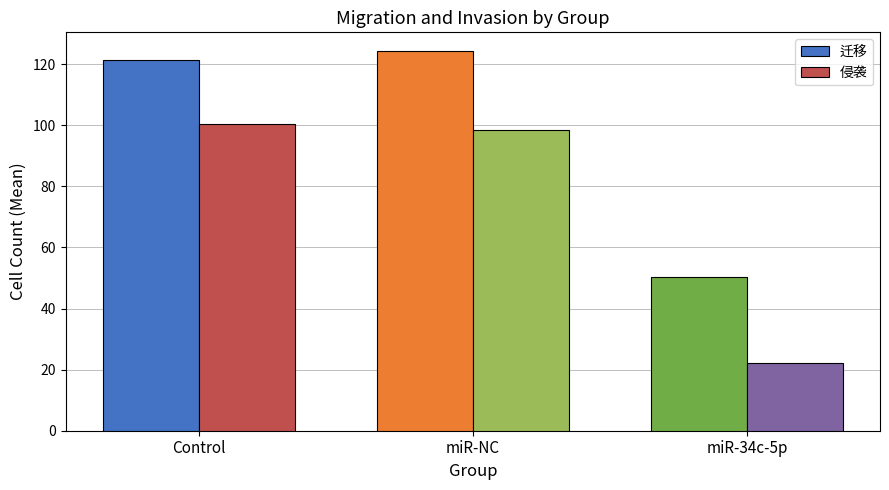

Where does the 迁移 series first go above 121?

Control